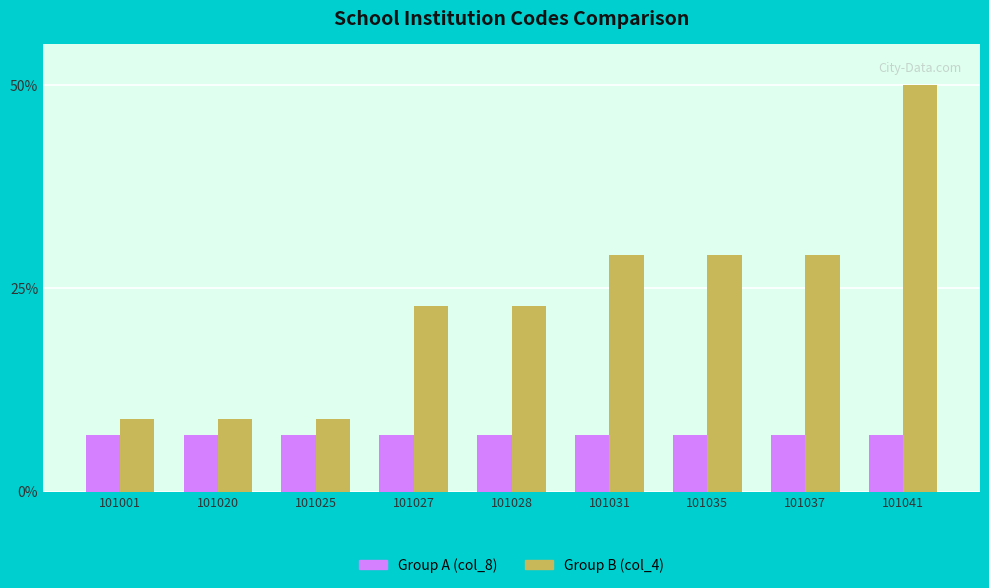

What is the spread (max minus min) of values at 101027?

15.8